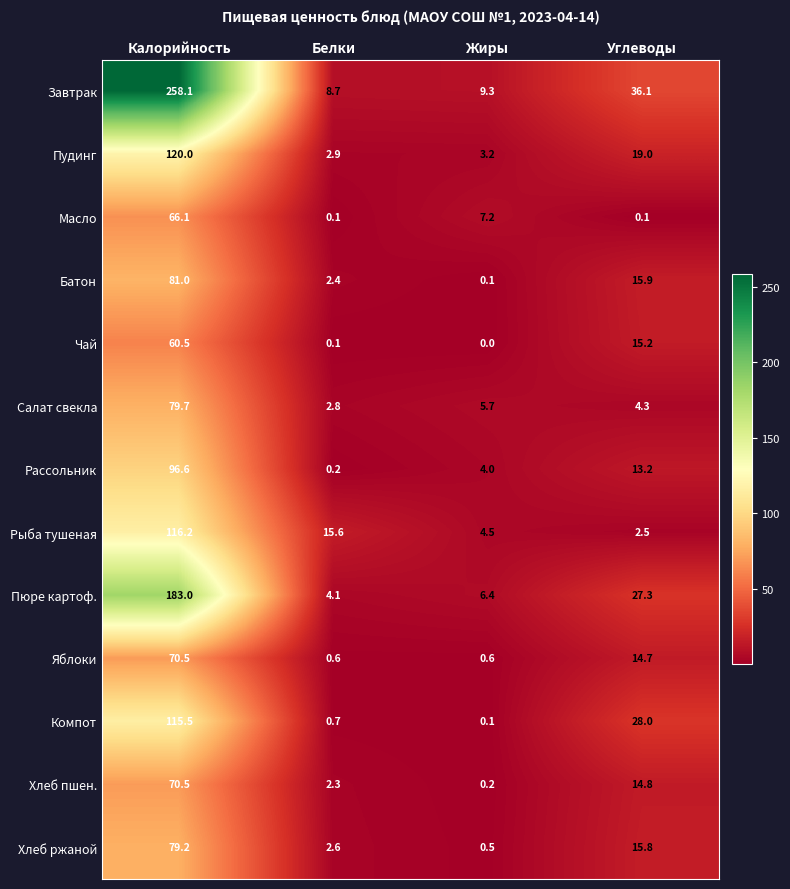

At how many categories does at least one series exceed 198?

1